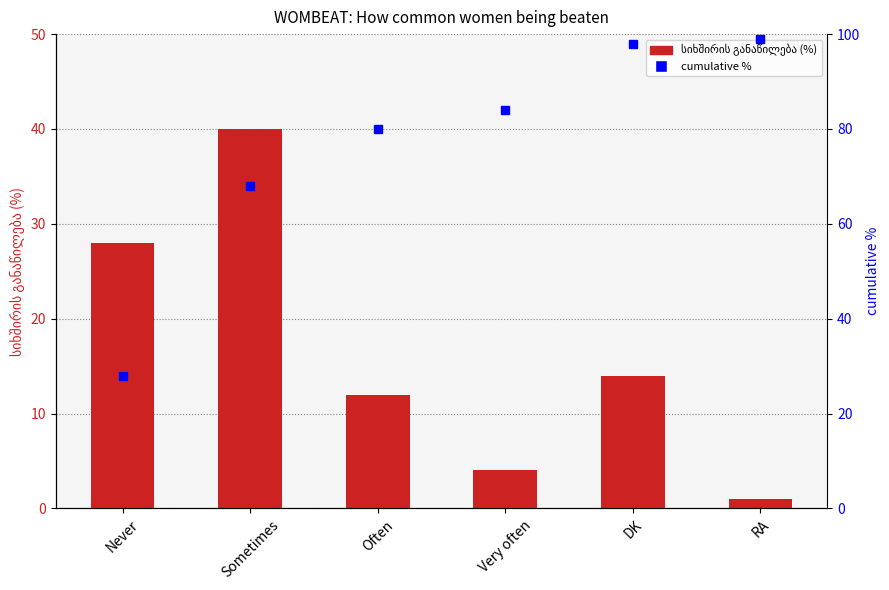

The value of სიხშირის განაწილება (%) at Often is 4. True or false?

False